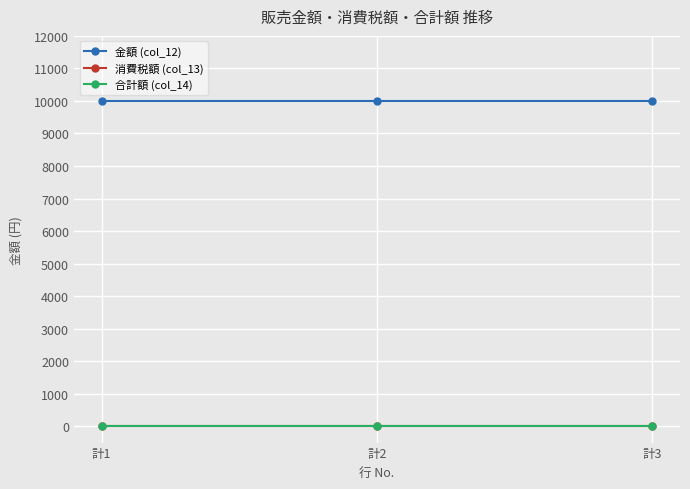

Is the value of 合計額 (col_14) at 計3 greater than the value of 消費税額 (col_13) at 計3?

No